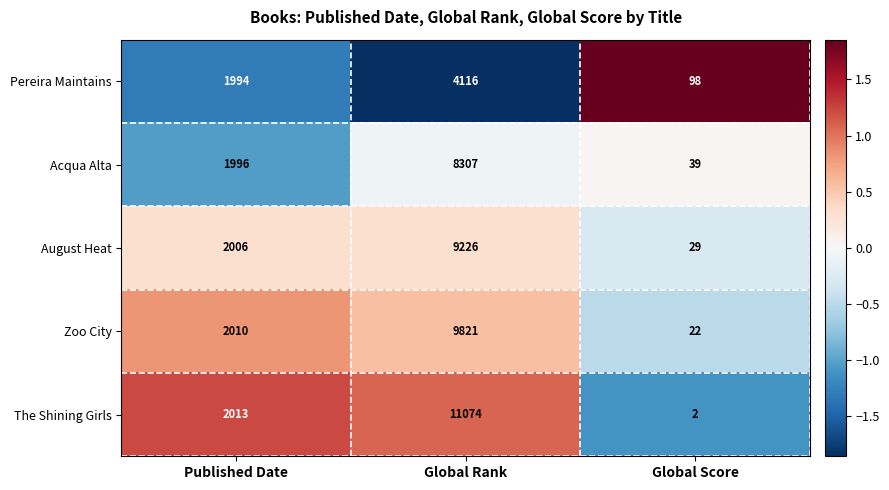

Which category has the lowest value across all series?

Global Score